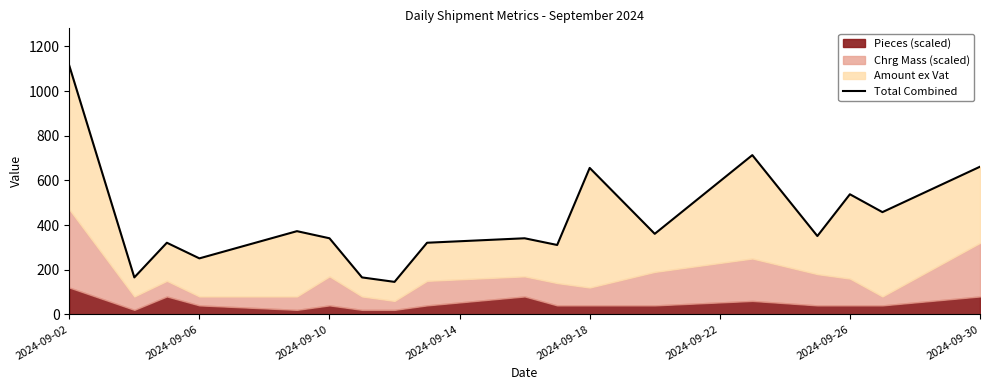

Reading left to right, list all the values displayed in this chart.

1113.8	165.3	320.5	250.5	372.4	340.5	165.3	145.3	320.5	340.5	310.5	655.6	360.5	712.9	350.5	537.7	457.7	661.1